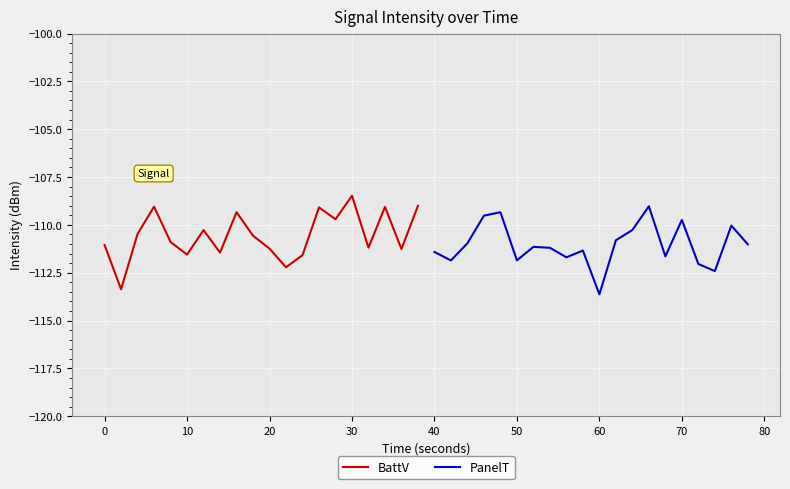

Which series ends up on top after the final intersection of PanelT and BattV?

BattV